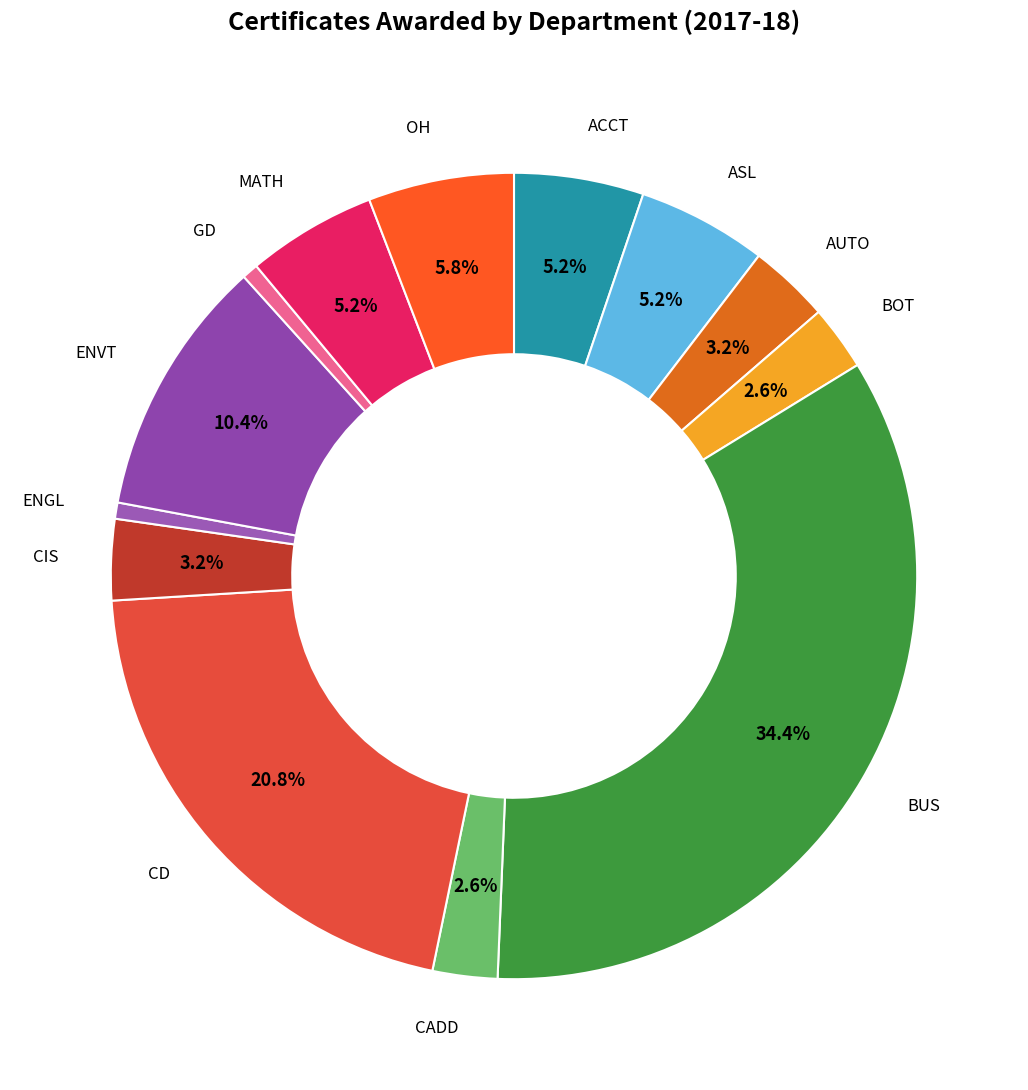

How many slices are in this pie chart?

13